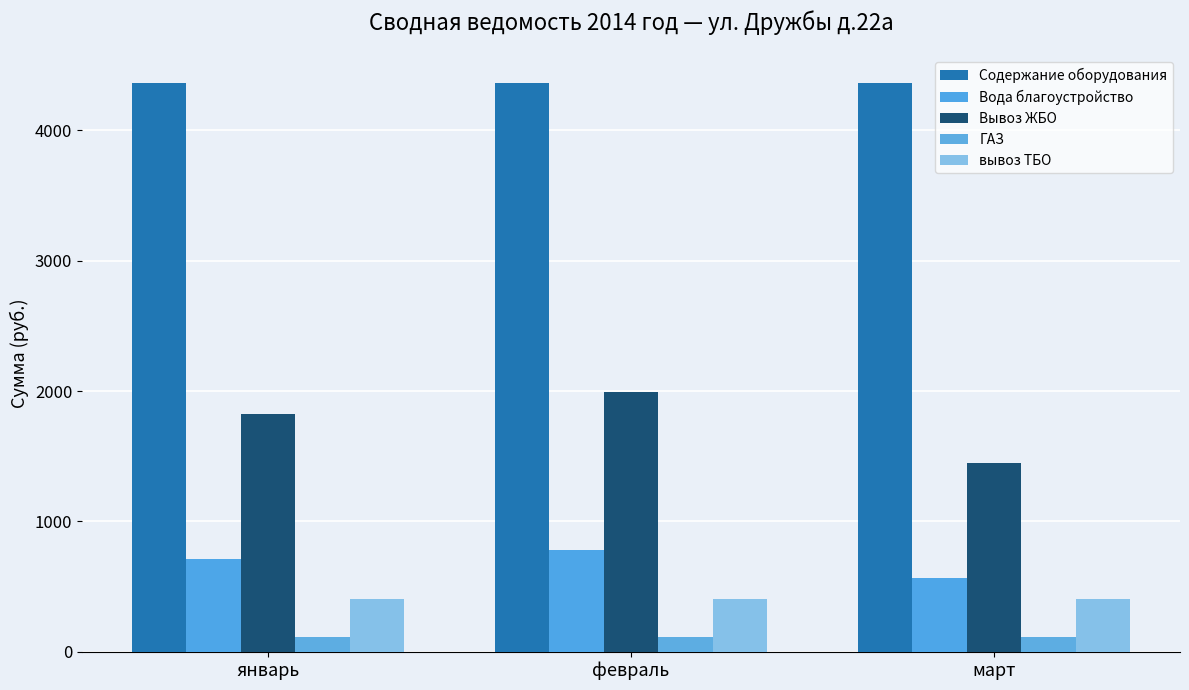

Reading left to right, what are all the values shown in this chart?

Содержание оборудования: январь=4361.1	февраль=4361.1	март=4361.1
Вода благоустройство: январь=715.5	февраль=782.0	март=569.2
Вывоз ЖБО: январь=1822.2	февраль=1991.6	март=1449.7
ГАЗ: январь=115.2	февраль=115.2	март=115.2
вывоз ТБО: январь=403.3	февраль=403.3	март=403.3